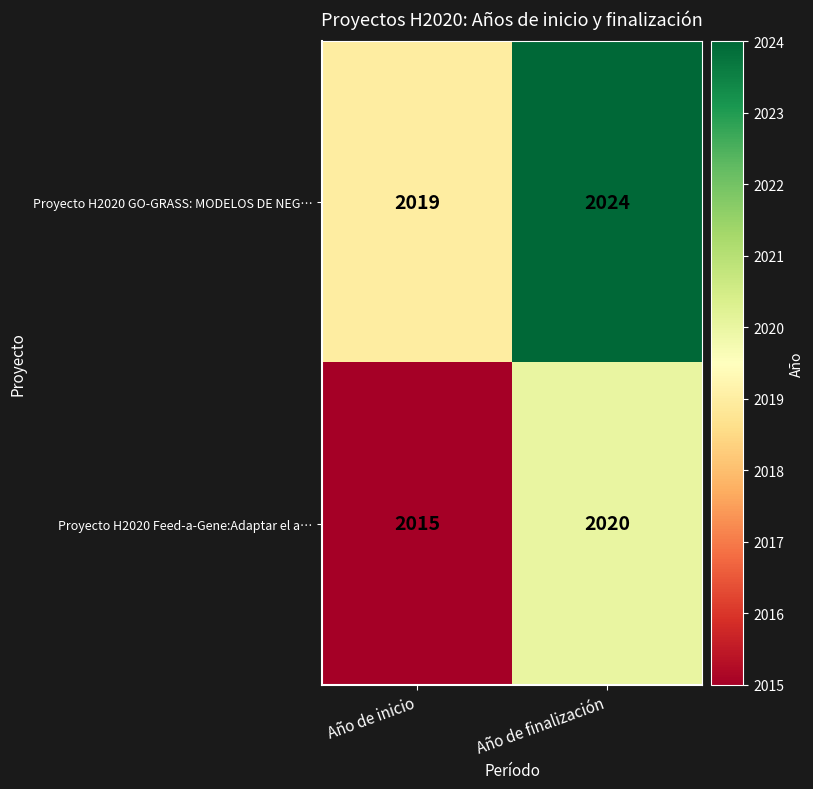

What is the sum of the Proyecto H2020 GO-GRASS: MODELOS DE NEG… values at Año de inicio and Año de finalización?

4043